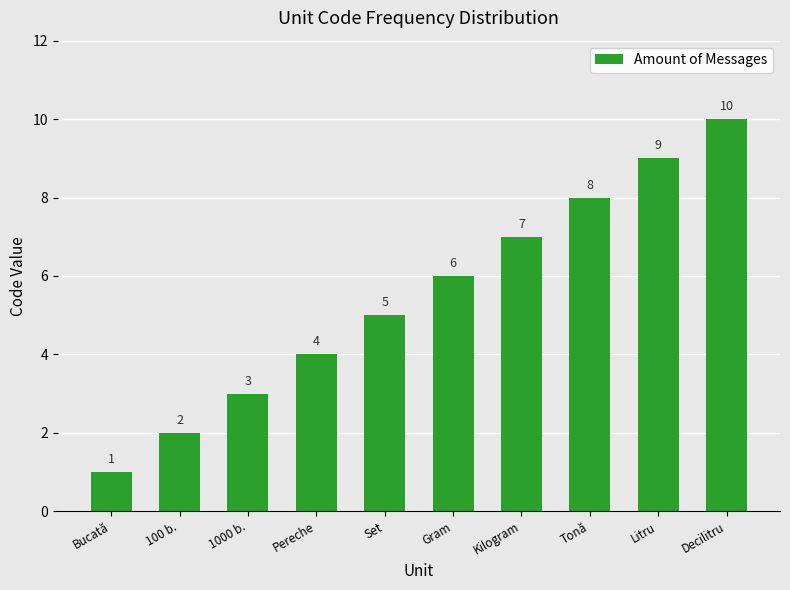

List the labels in order of value, largest first.

Decilitru, Litru, Tonă, Kilogram, Gram, Set, Pereche, 1000 b., 100 b., Bucată